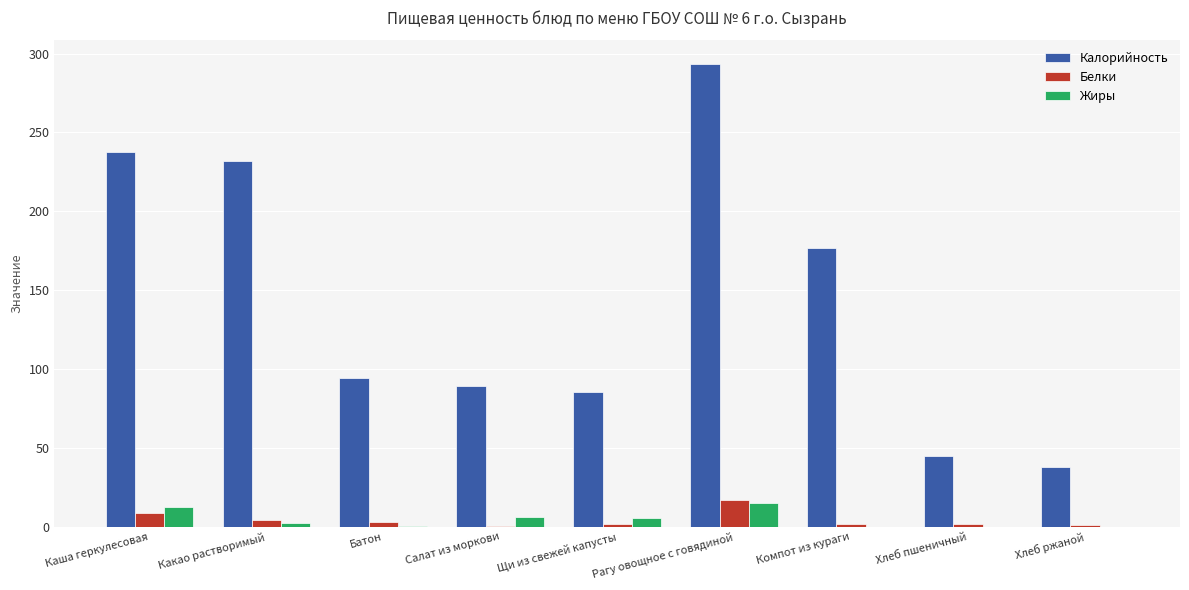

What is the average value of the Калорийность series?

143.6